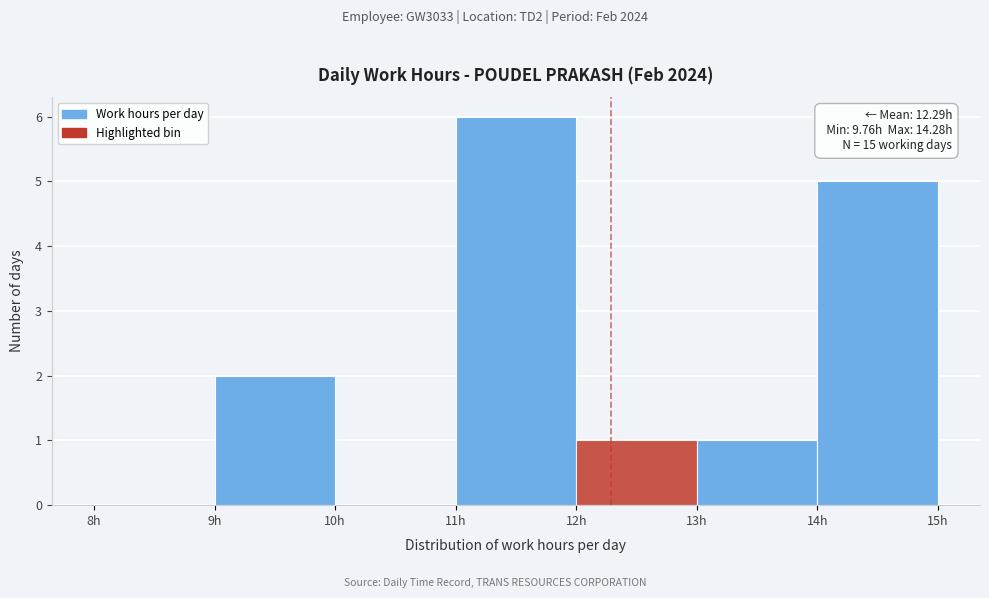

Which range on the x-axis has the tallest bar?

11 to 12